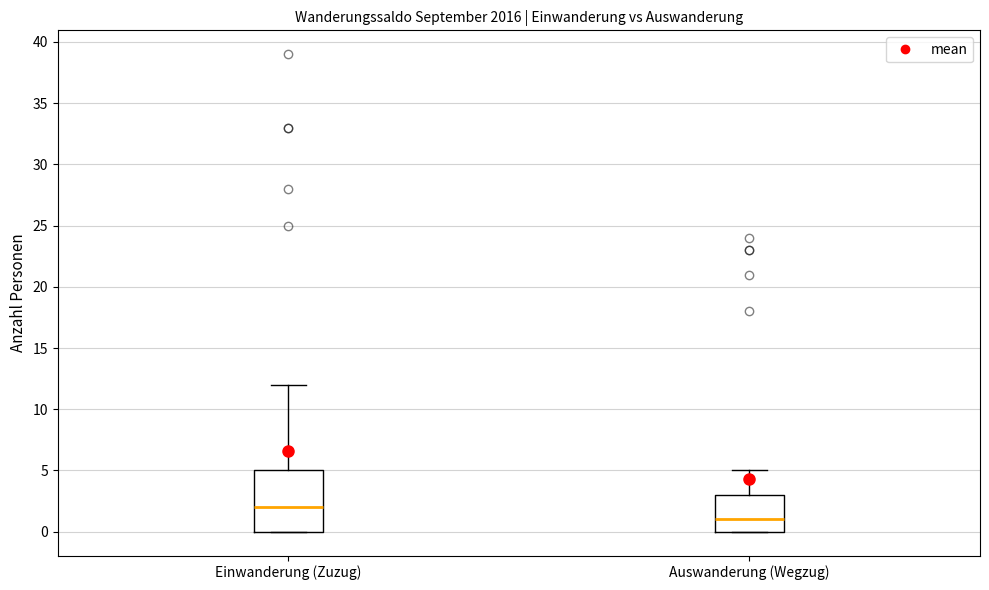

Where does the upper whisker of the box for Einwanderung (Zuzug) end on the y-axis? The values are not printed on the chart, so give them approximately, as read against the axis.

12